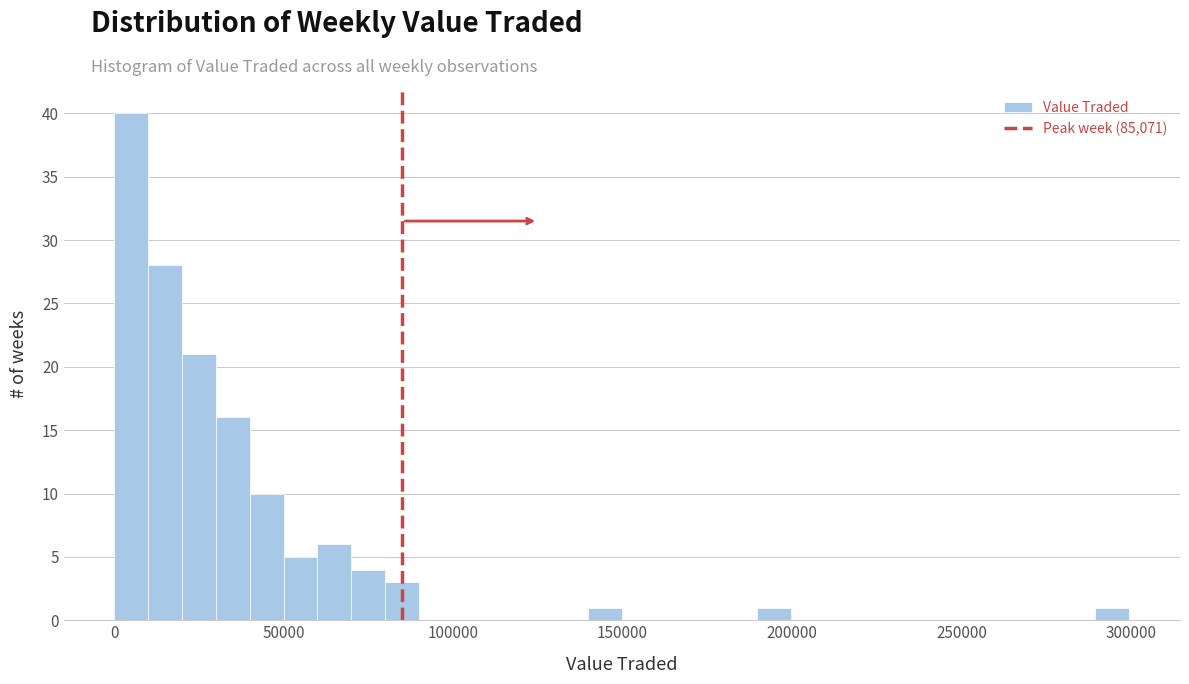

Around what value on the x-axis is the tallest bar? Give the approximate position of its centre, as read against the axis.

5000